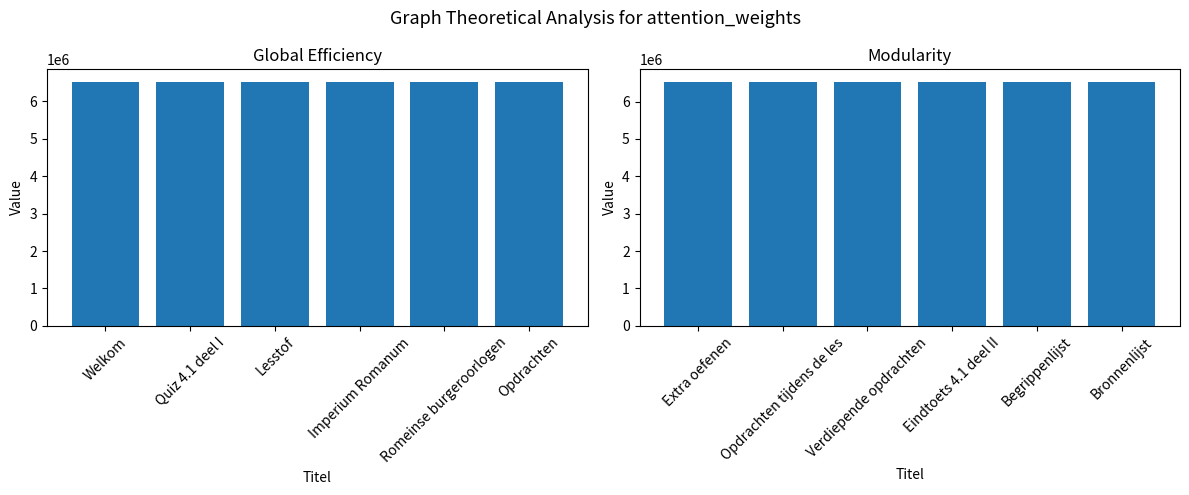

What is the difference between the Identifier (1st half) values at Quiz 4.1 deel I and Welkom?

15519